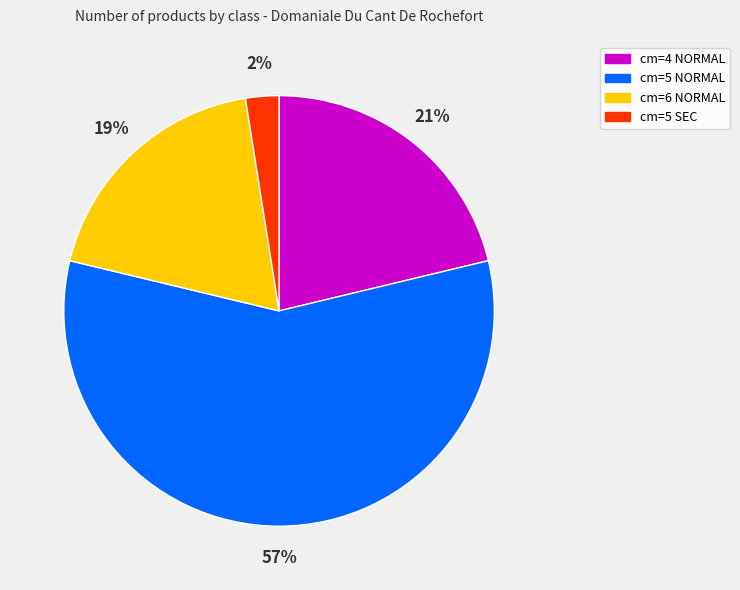

Which slice is the smallest?

cm=5 SEC